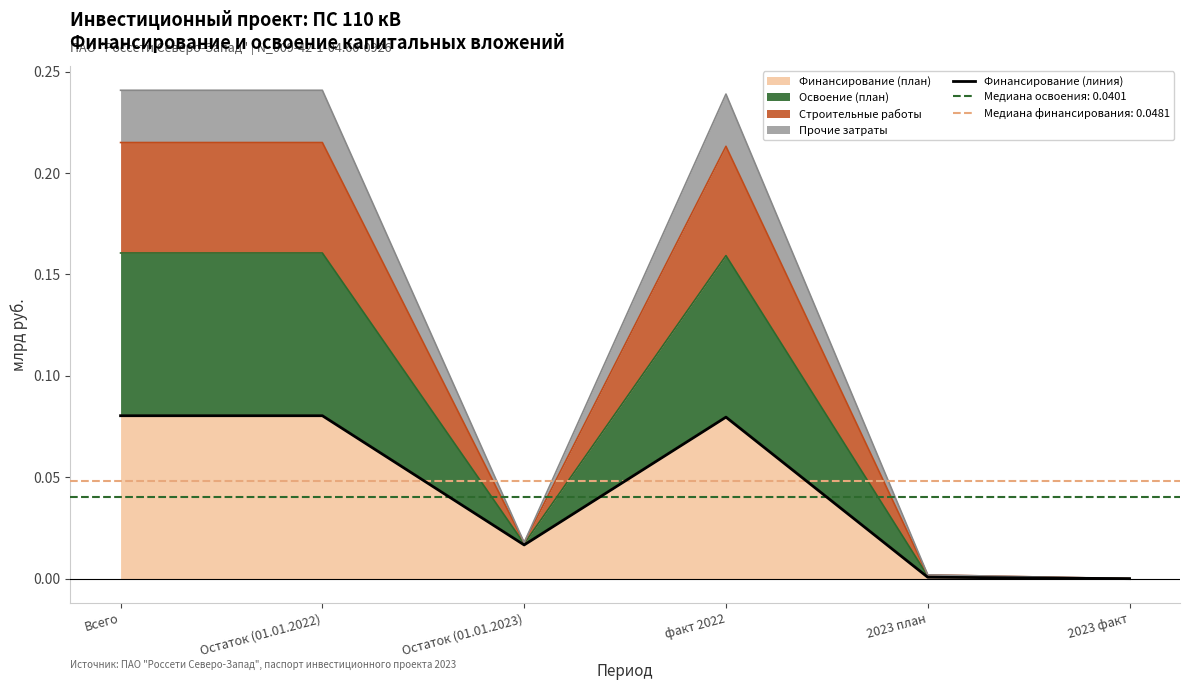

At which category does the chart reach its peak across all series?

Всего